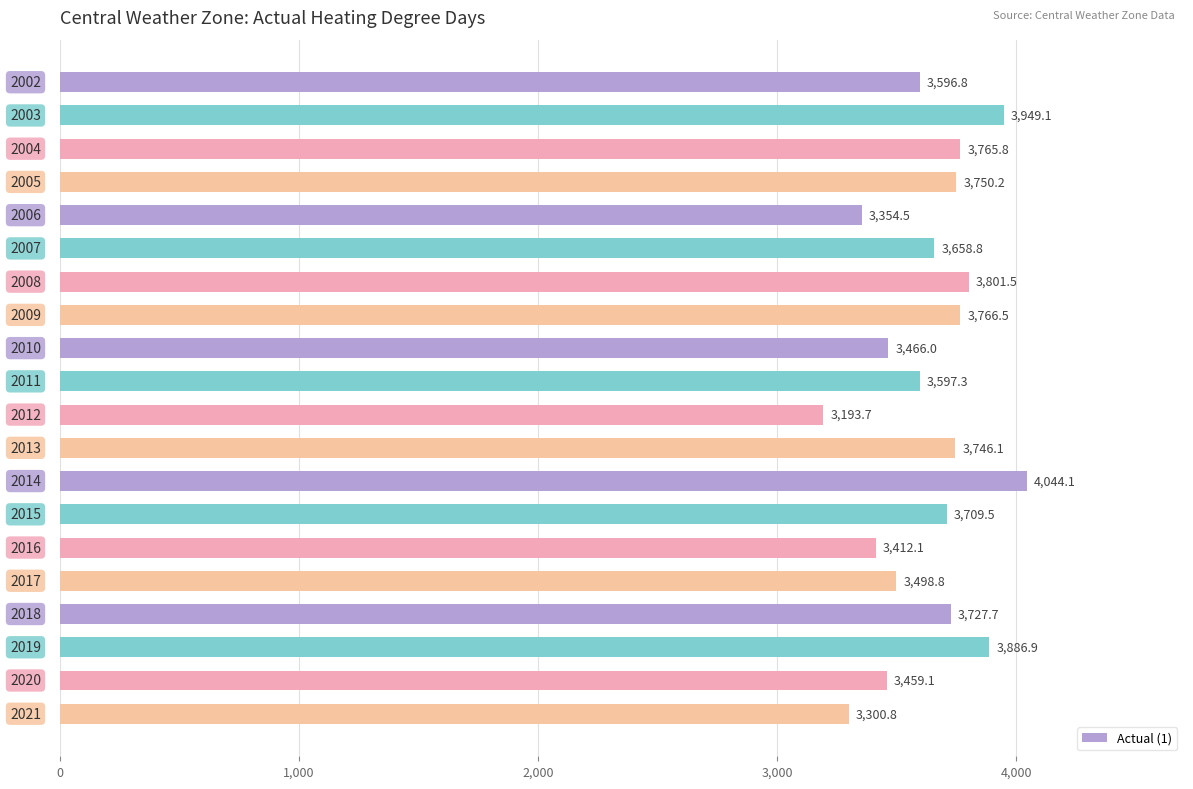

What is the sum of all values?

72685.3